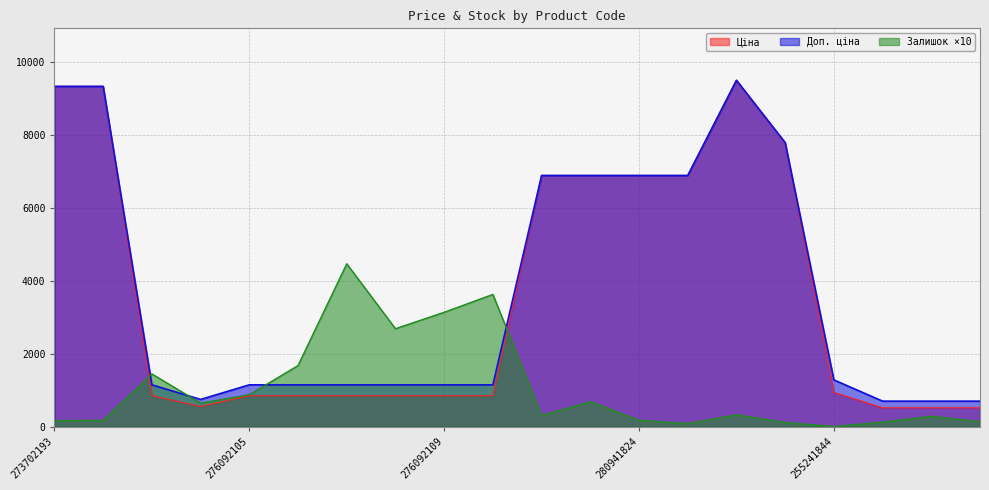

Where is the first local maximum for Доп. ціна?

273702128